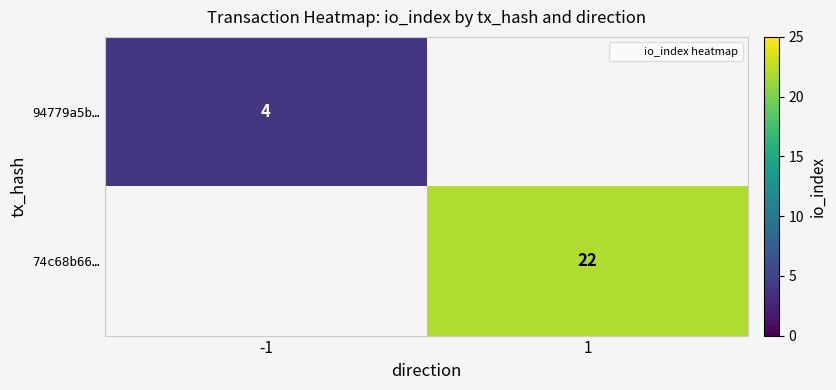

What is the difference between the 74c68b66… values at 1 and -1?

22